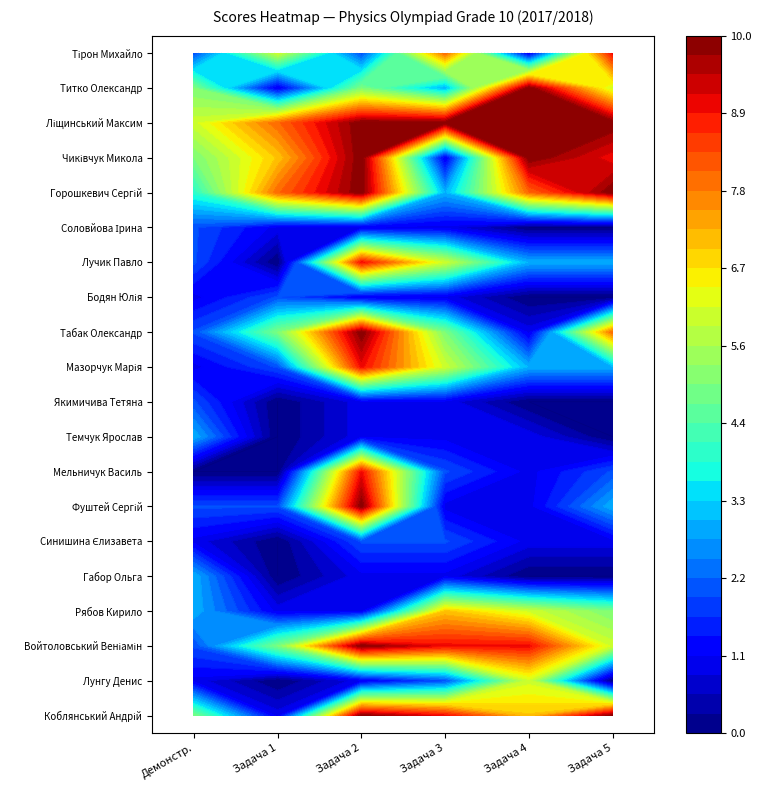

Count the number of categories in the chart.

6